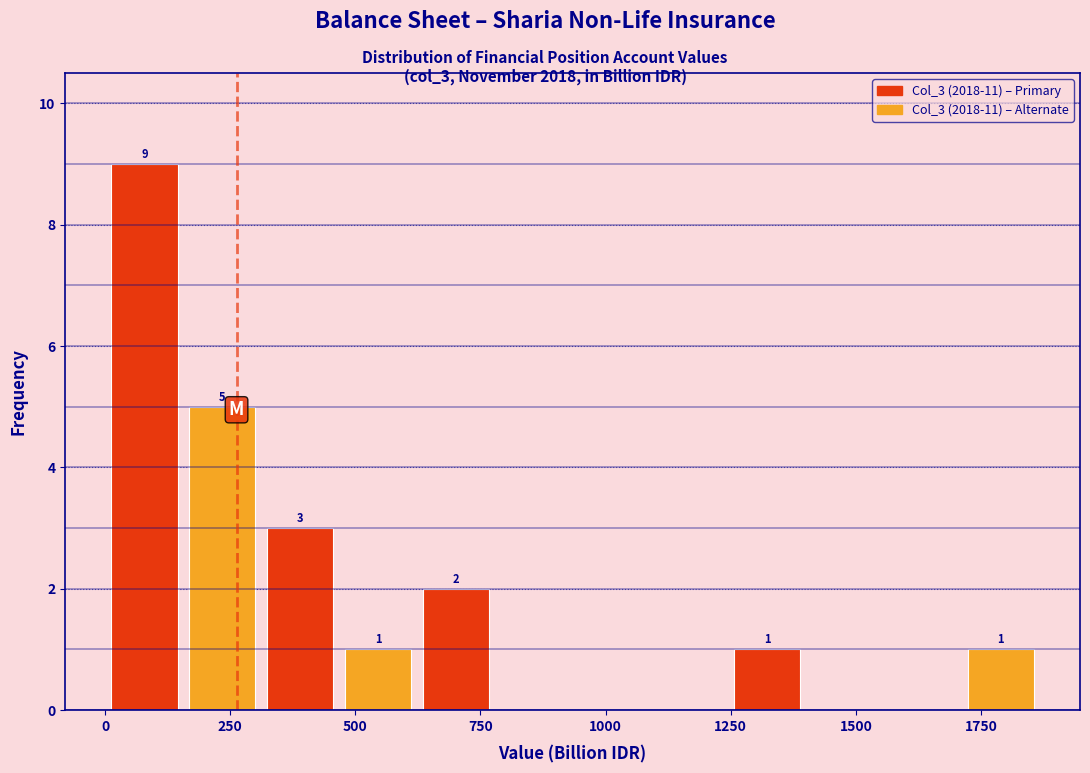

Around what value on the x-axis is the tallest bar? Give the approximate position of its centre, as read against the axis.

100